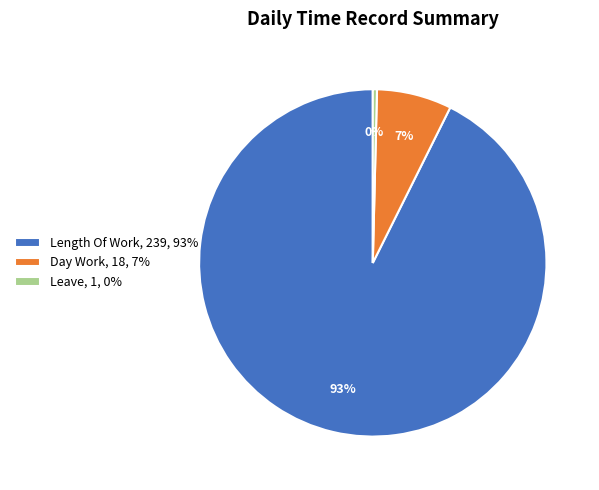

Which category has the smallest portion of the pie?

Leave, 1, 0%